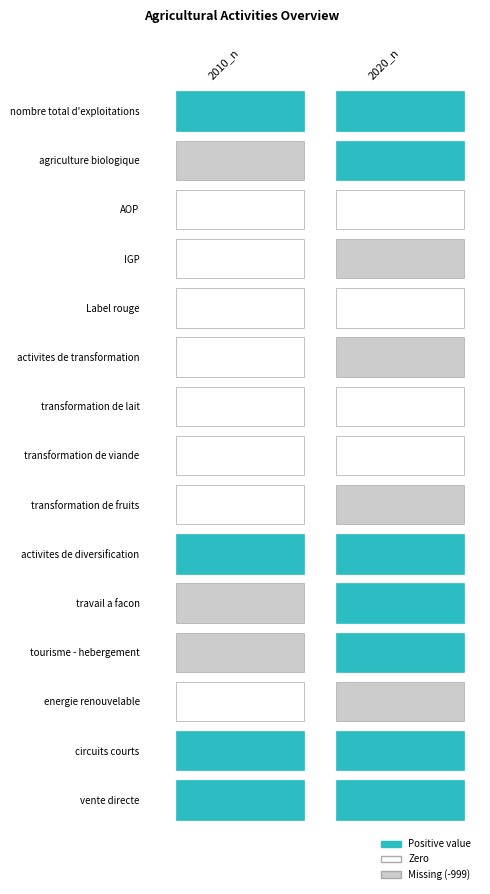

Between 2020_n and 2010_n, which is larger?

2010_n